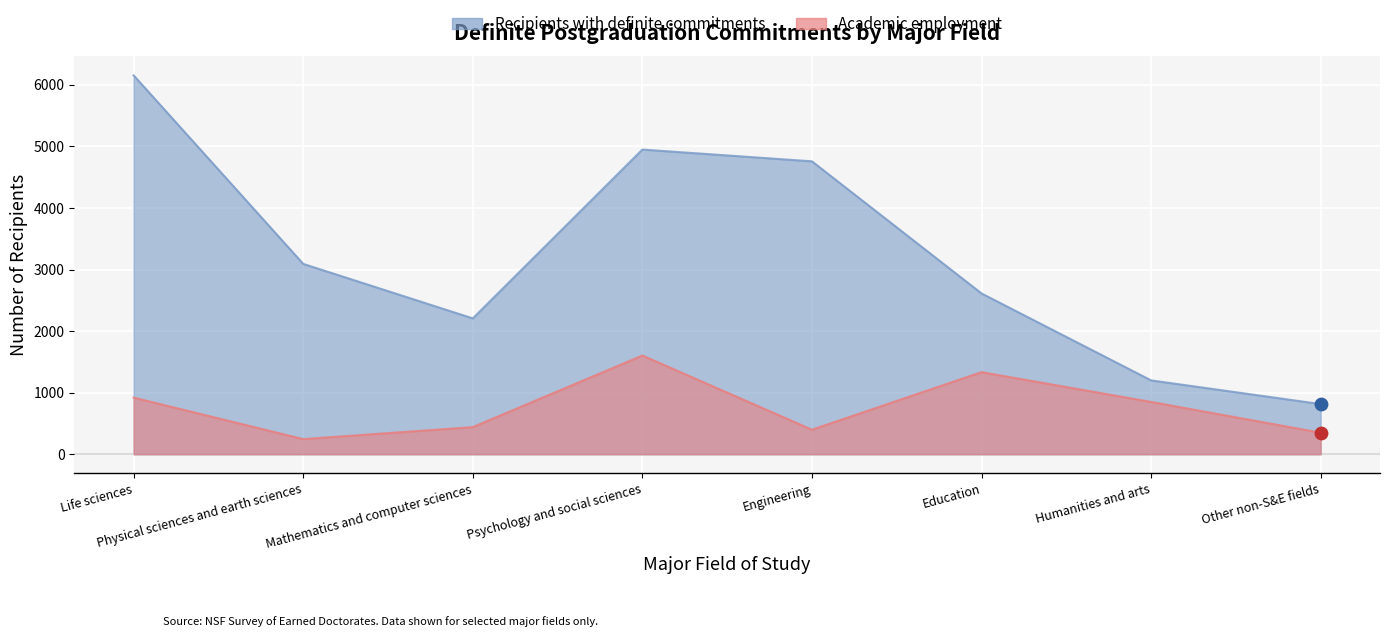

Which series has the largest total across all categories?

Recipients with definite commitments